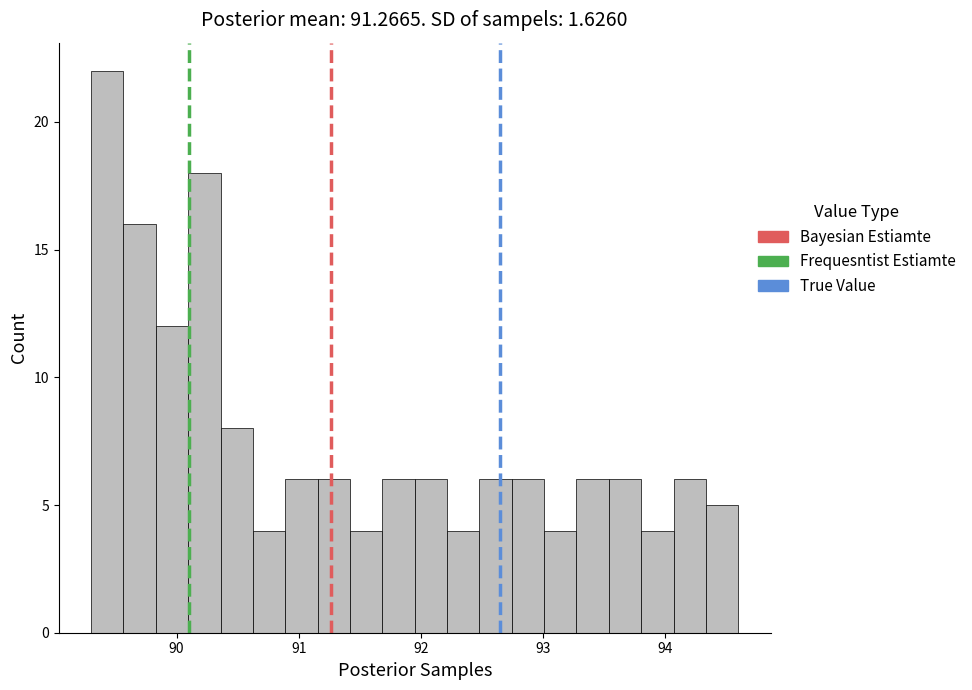

Read against the x-axis, roughly where is the centre of the tallest bar?

89.4